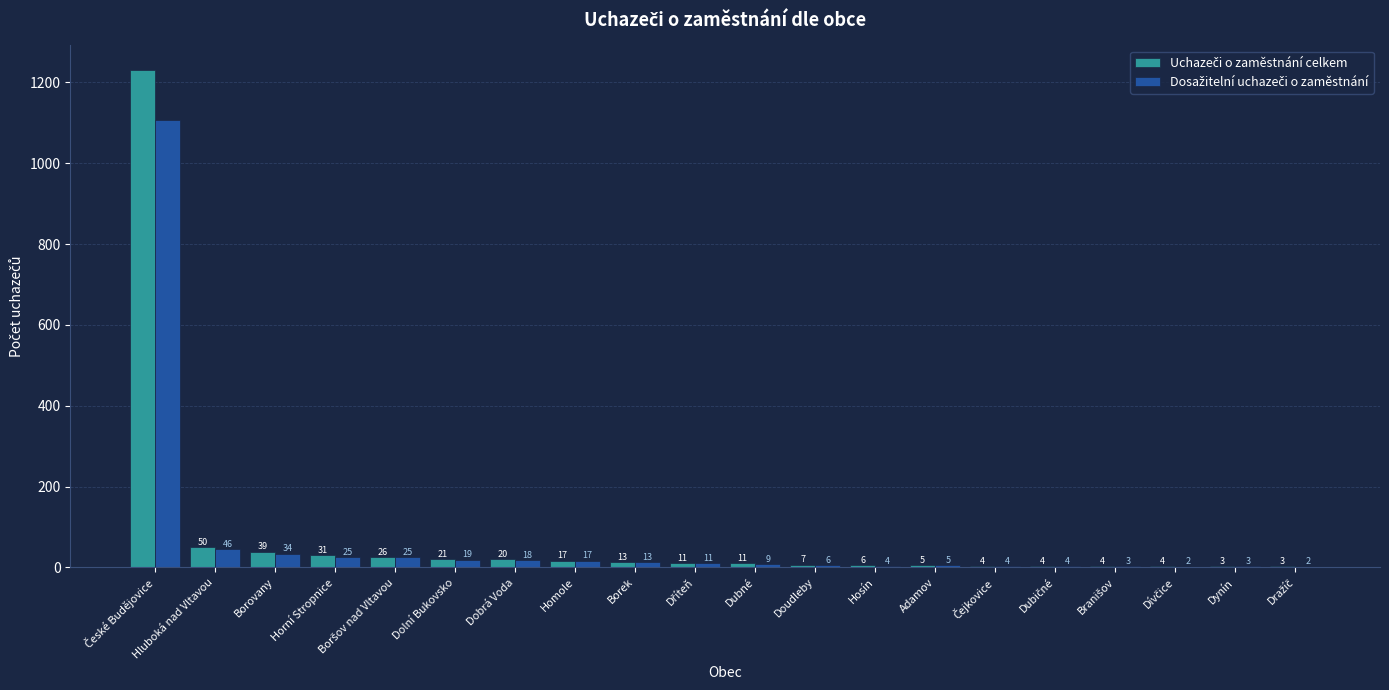

What is the maximum value shown in the chart?

1230